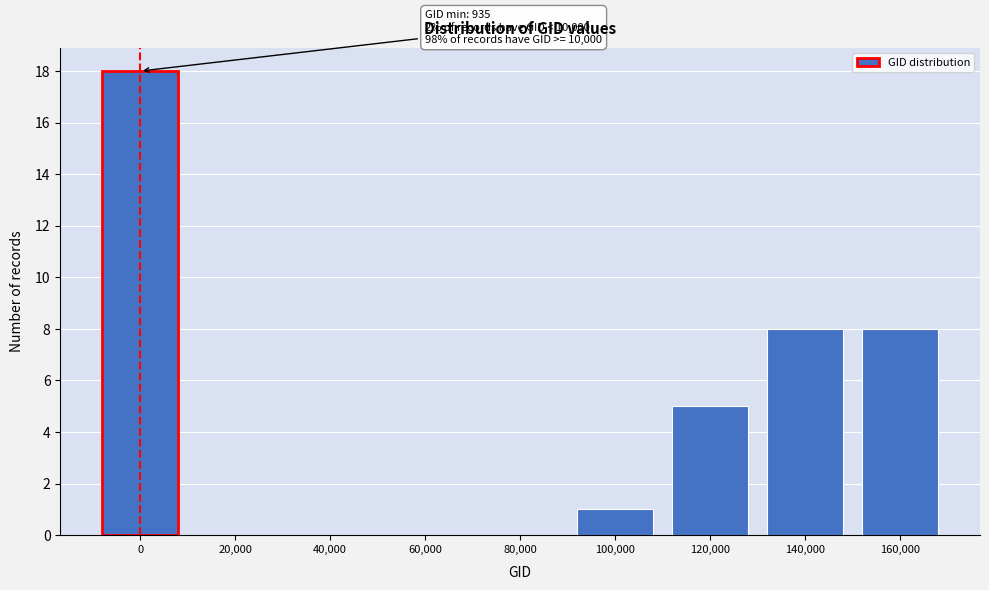

Reading left to right, transcribe all the data shown in this chart.

0=18	20,000=0	40,000=0	60,000=0	80,000=0	100,000=1	120,000=5	140,000=8	160,000=8